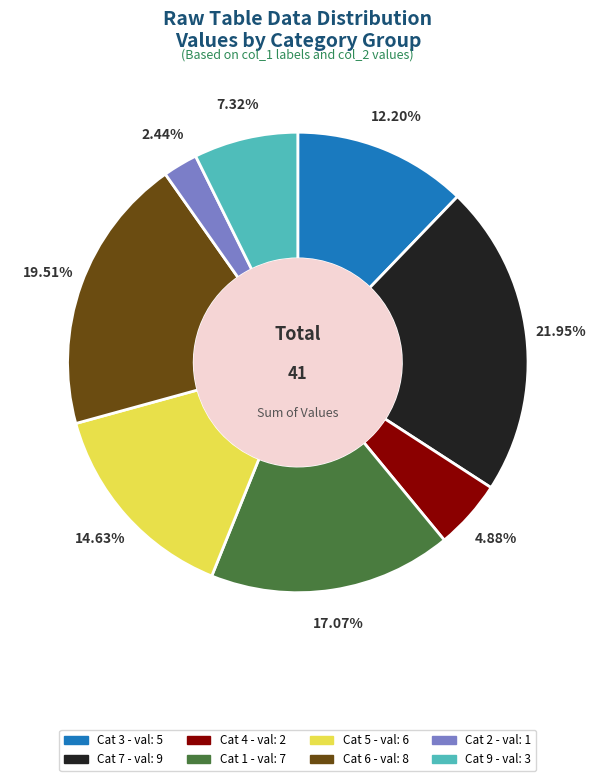

Is there a majority slice in this chart?

No